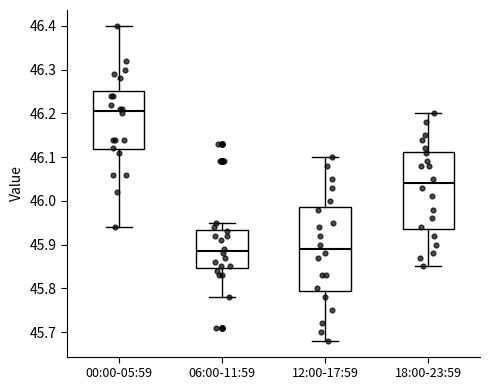

Where does the upper whisker of the box for 18:00-23:59 end on the y-axis? The values are not printed on the chart, so give them approximately, as read against the axis.

46.20